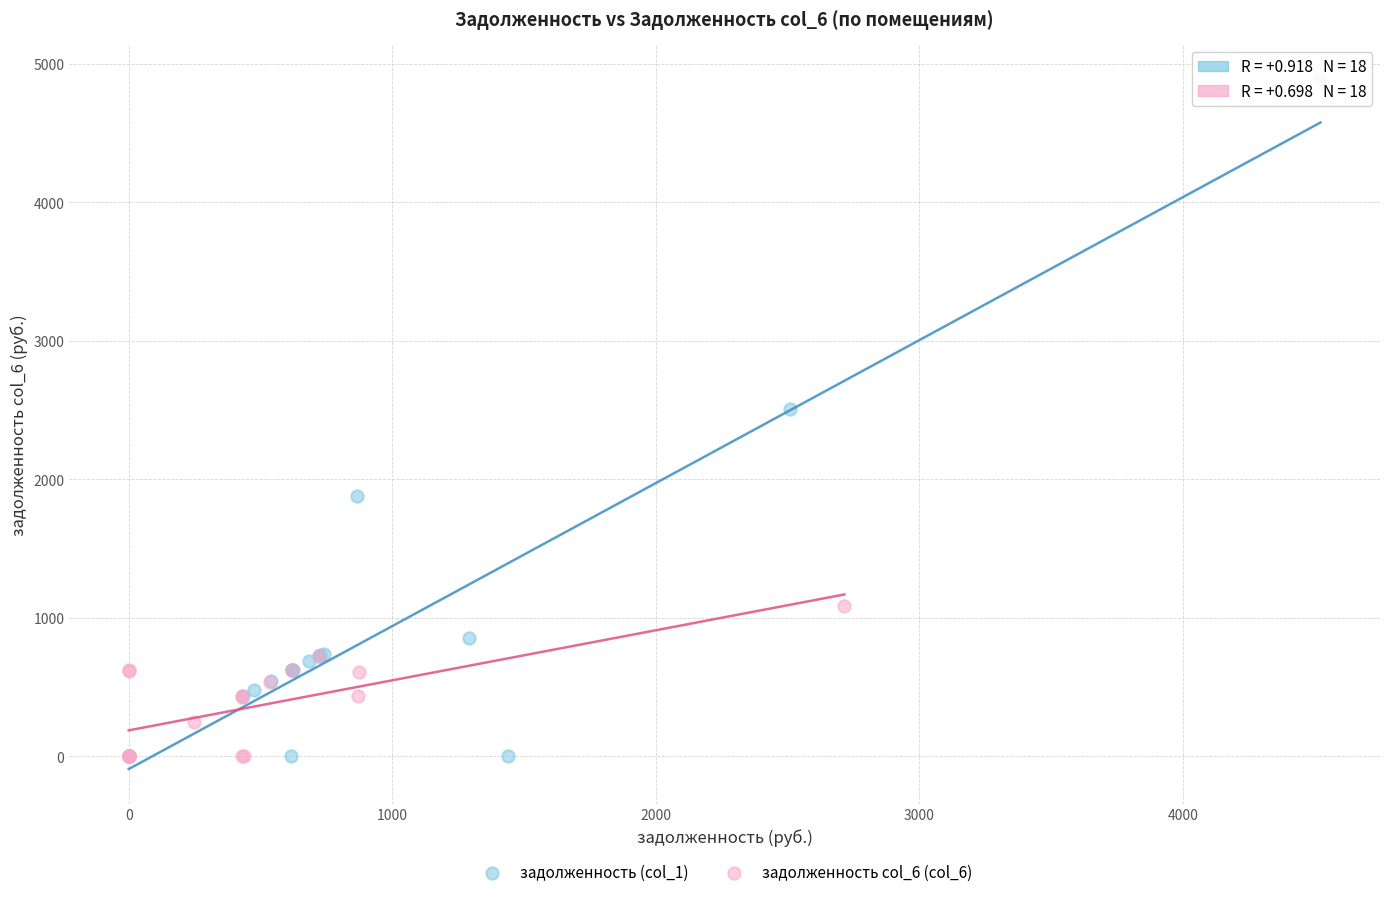

Which series has the widest spread of Y values?

задолженность (col_1)